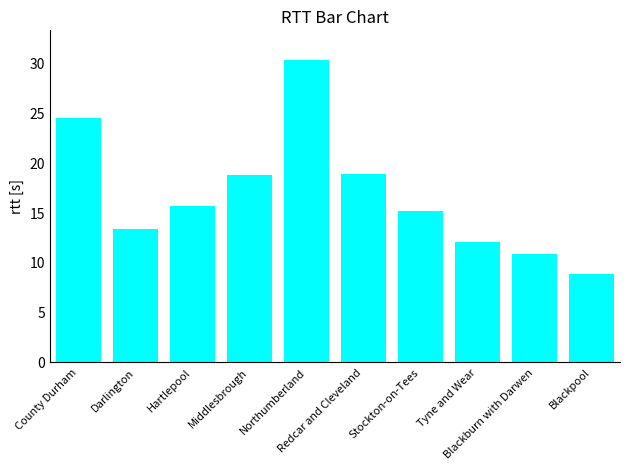

What value does the data have at Tyne and Wear?

12.0